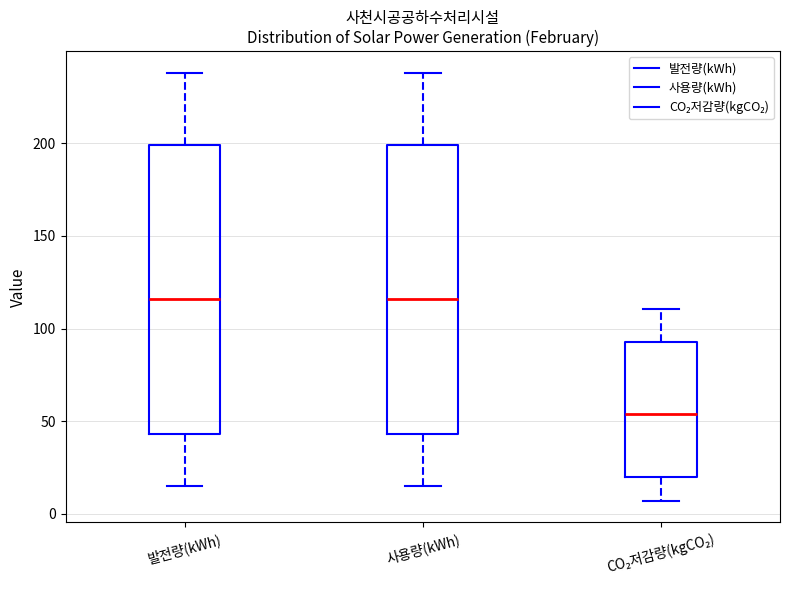

Reading left to right, transcribe this box plot: for each box, give where its median line is, the range the box spans, and where its two whiskers end, as read against the y-axis. The values are not printed on the chart, so give them approximately, as read against the axis.

발전량(kWh): median 115, box 45 to 200, whiskers 15 to 240
사용량(kWh): median 115, box 45 to 200, whiskers 15 to 240
CO₂저감량(kgCO₂): median 55, box 20 to 95, whiskers 5 to 110